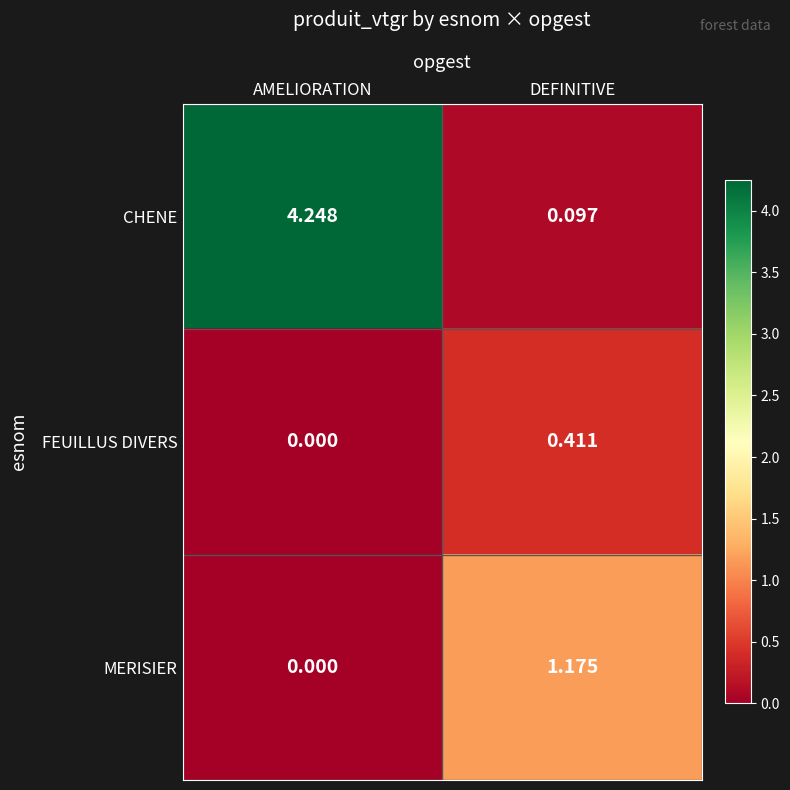

How many series are shown in this chart?

3